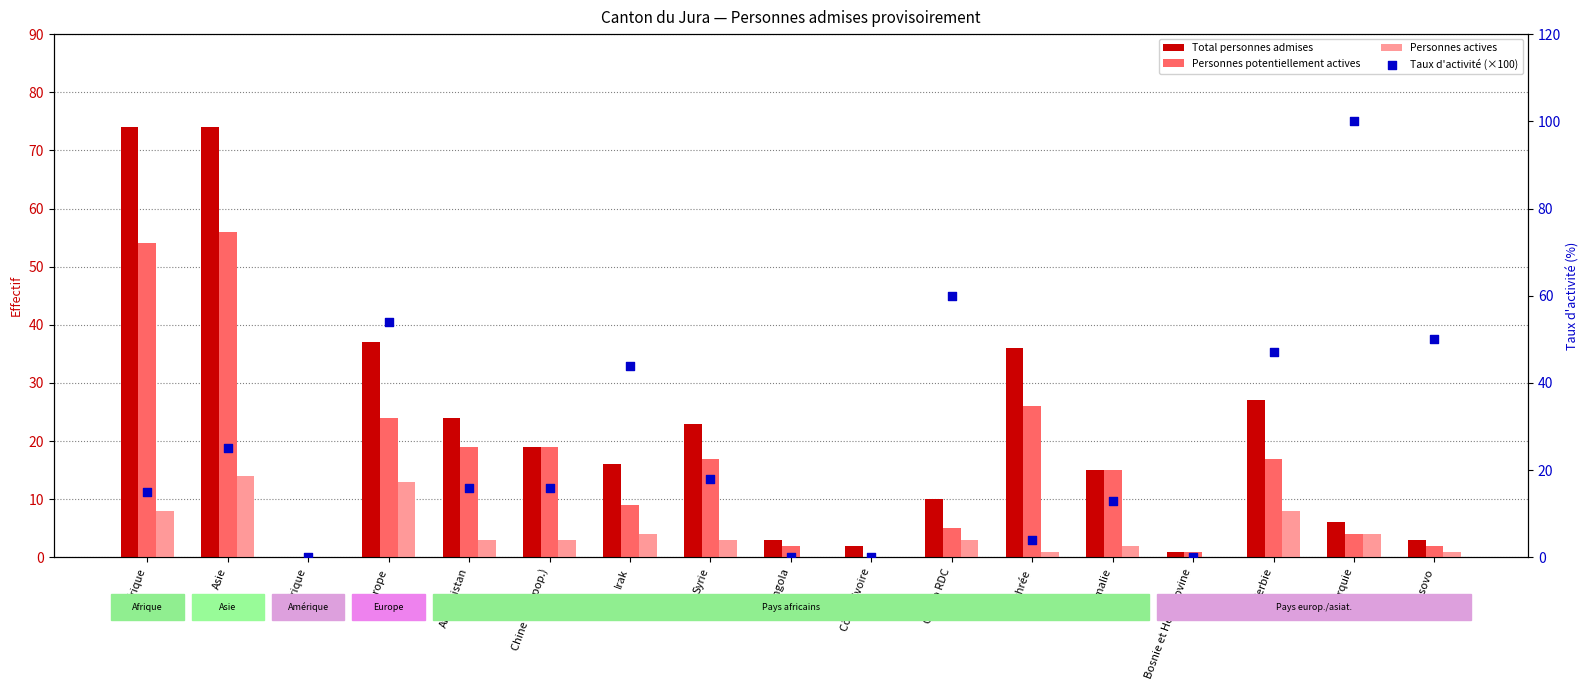

What are all the series names shown in the legend?

Total personnes admises, Personnes potentiellement actives, Personnes actives, Taux d'activité (×100)